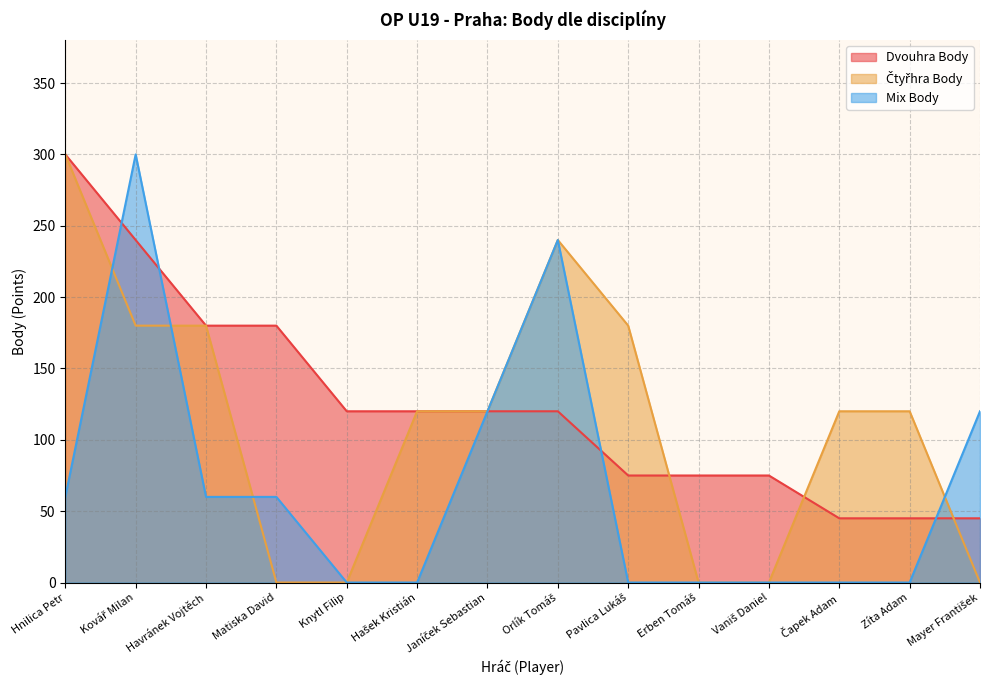

Is it true that Čtyřhra Body equals 0 at Knytl Filip?

True